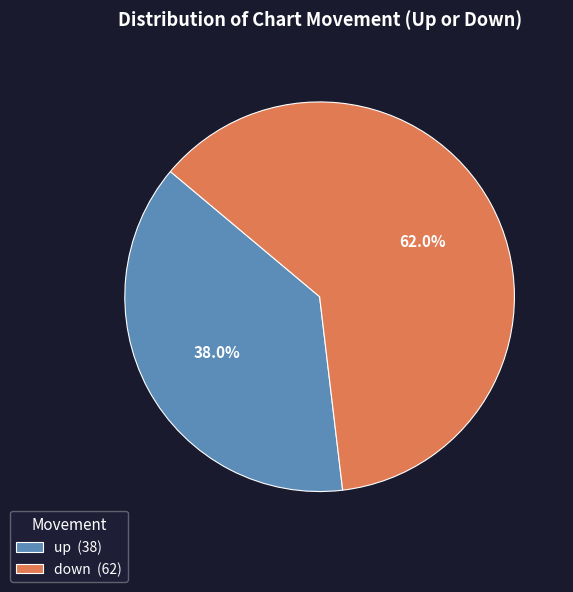

Which slice is the largest?

down